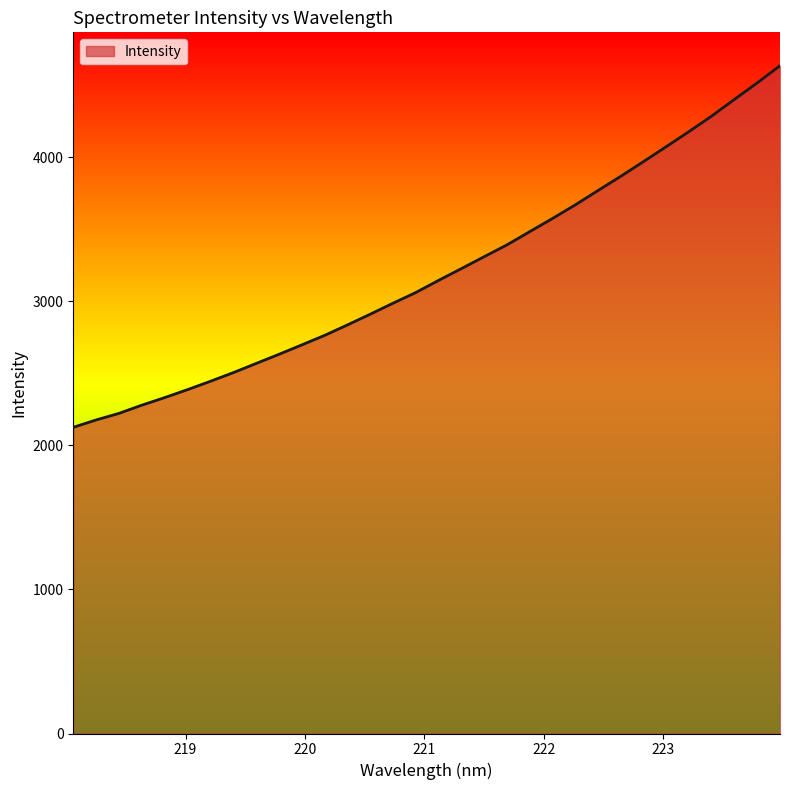

Count the number of values greater than 3143.

16